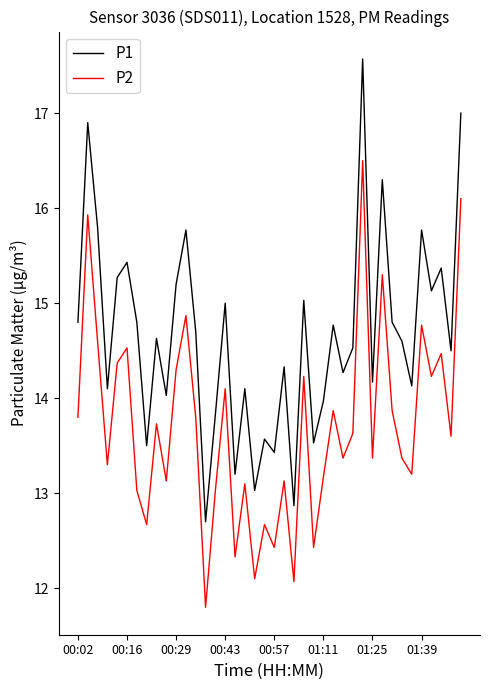

What is the difference between the maximum and minimum values in the P2 series?

4.7